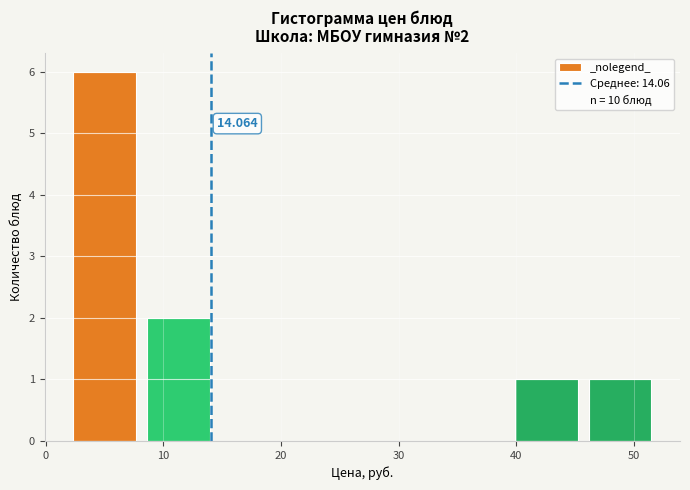

Over which range of the x-axis is the bar tallest?

2 to 9